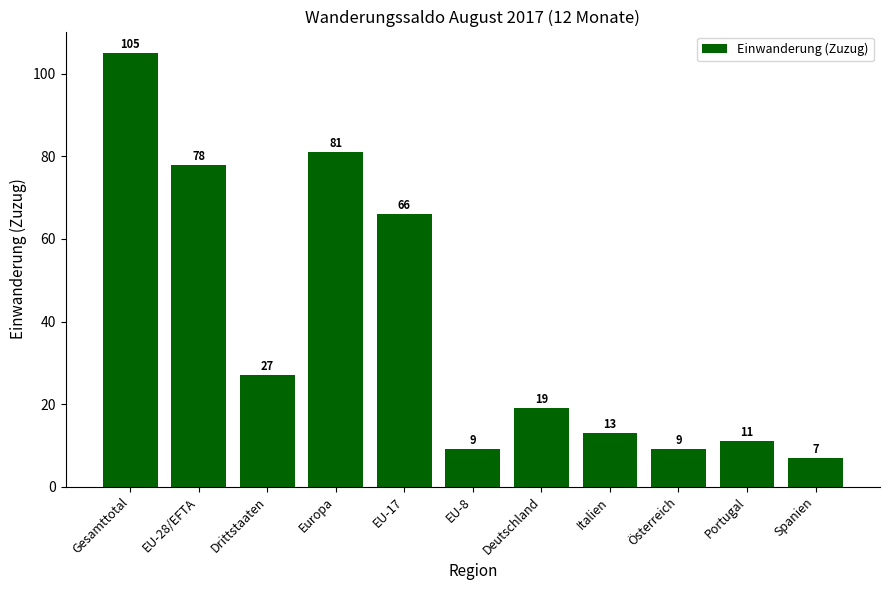

What position from the right is Deutschland?

5